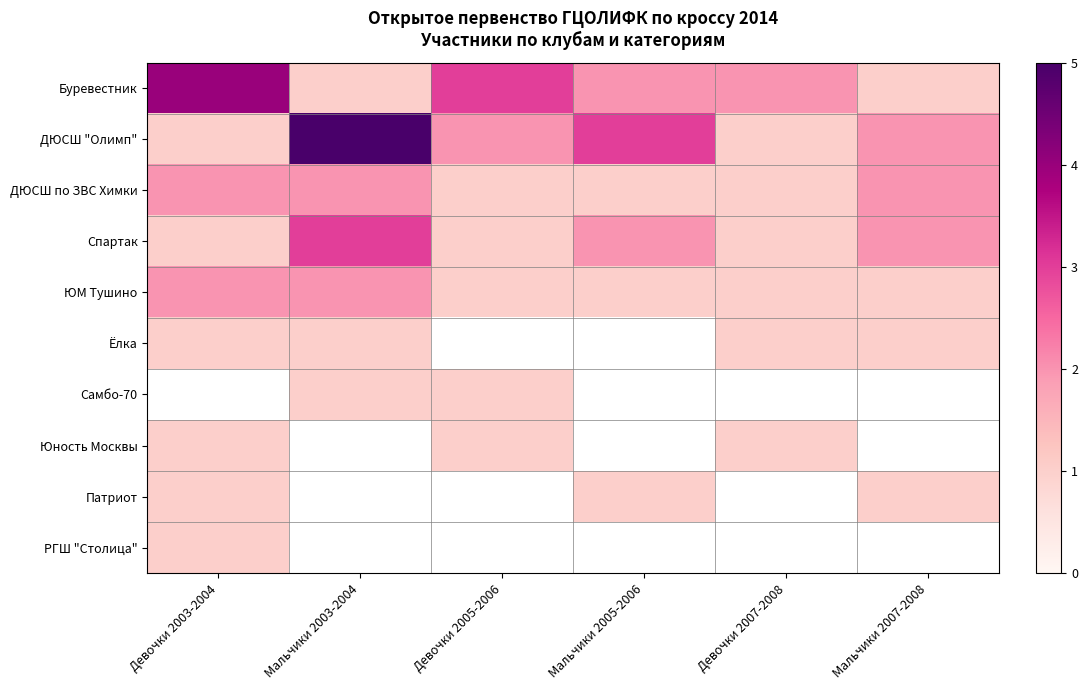

Between Девочки 2005-2006 and Мальчики 2003-2004, which is larger?

Девочки 2005-2006